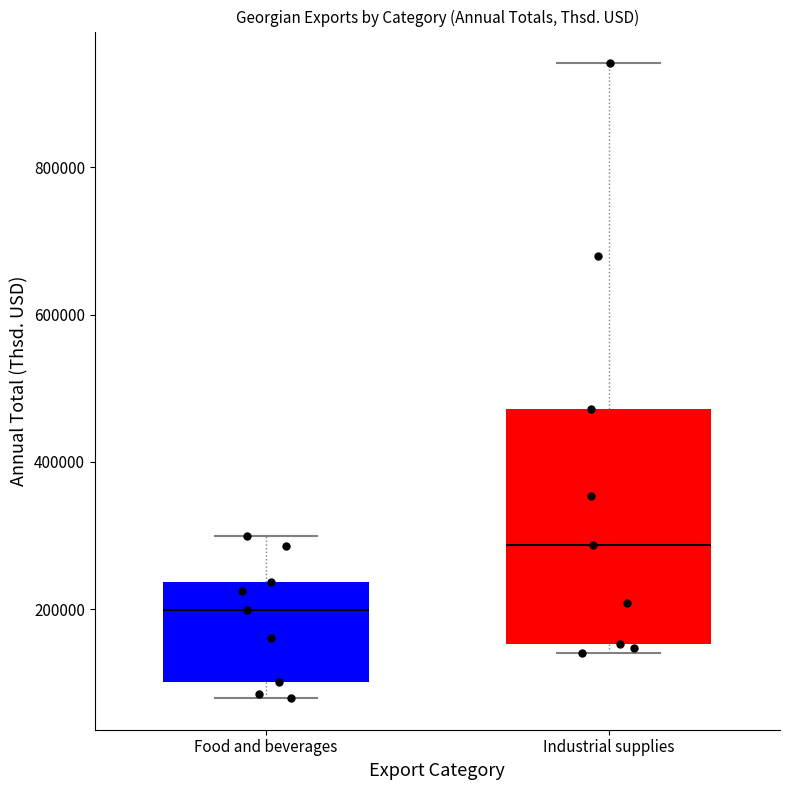

Which box has the lowest median line?

Food and beverages